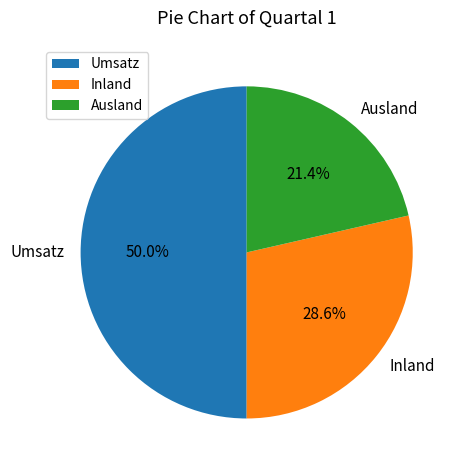

To the nearest percent, what is the difference between the largest and smallest slice percentages?

29%